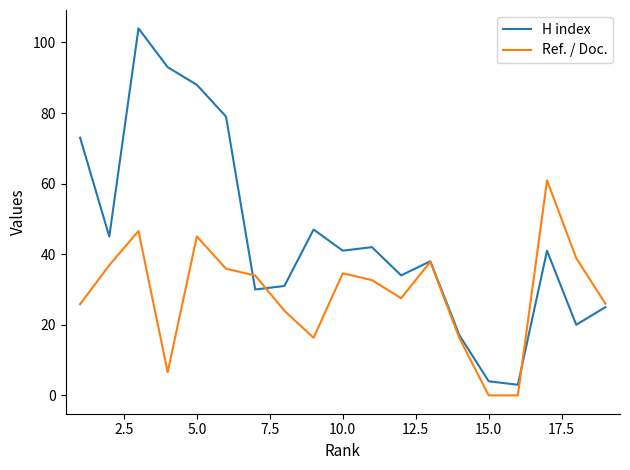

Which series has the widest spread of values?

H index